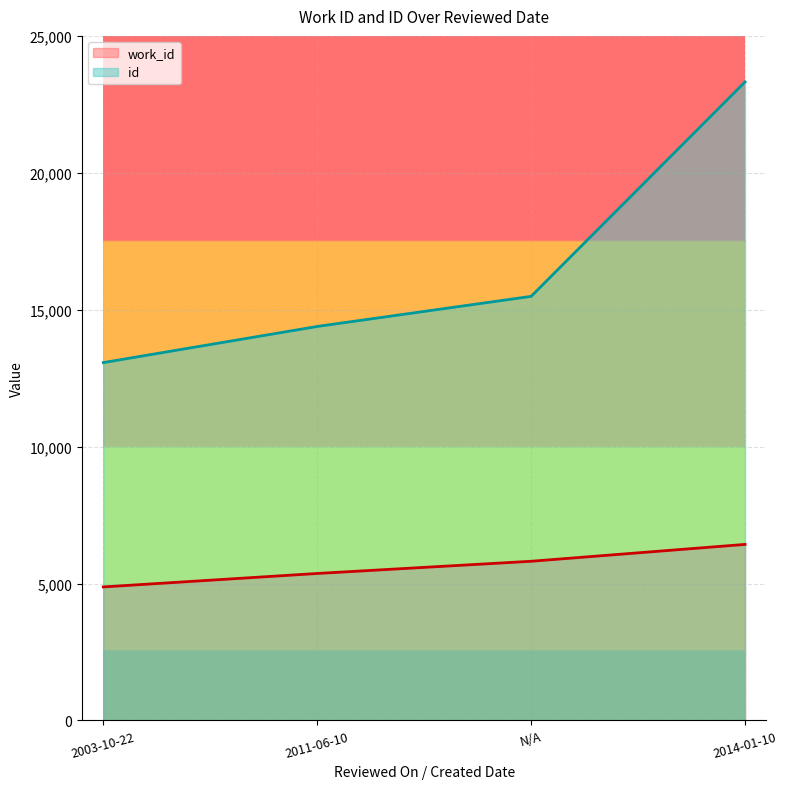

What is the spread (max minus min) of values at 2011-06-10?

9022